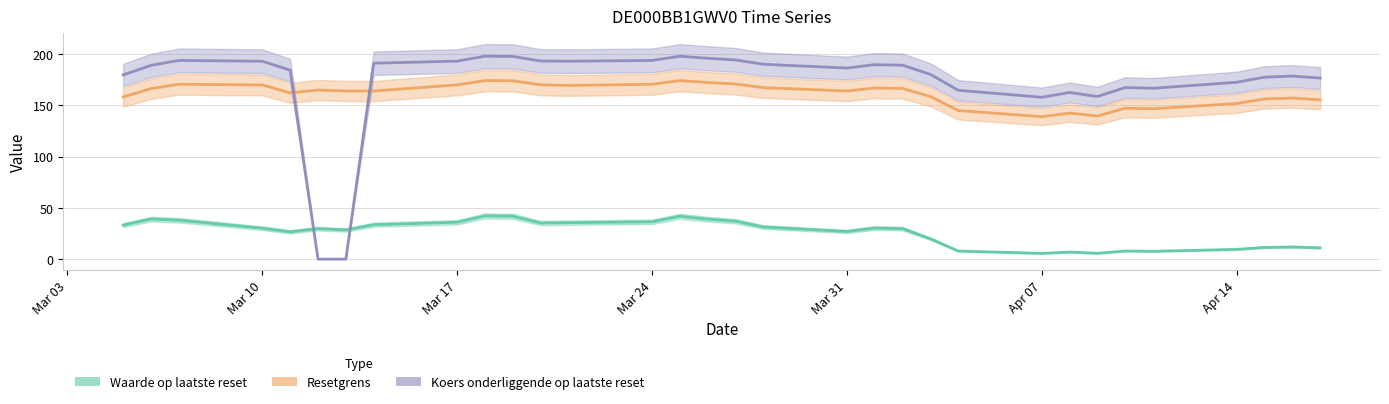

At which category is the sum across all series the highest?

2025-03-18